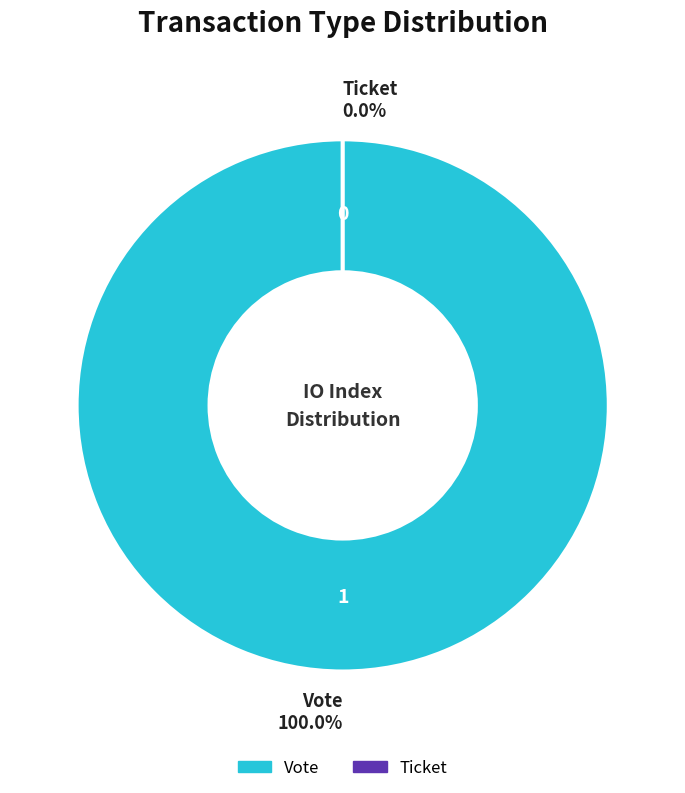

How many segments does this pie chart have?

2